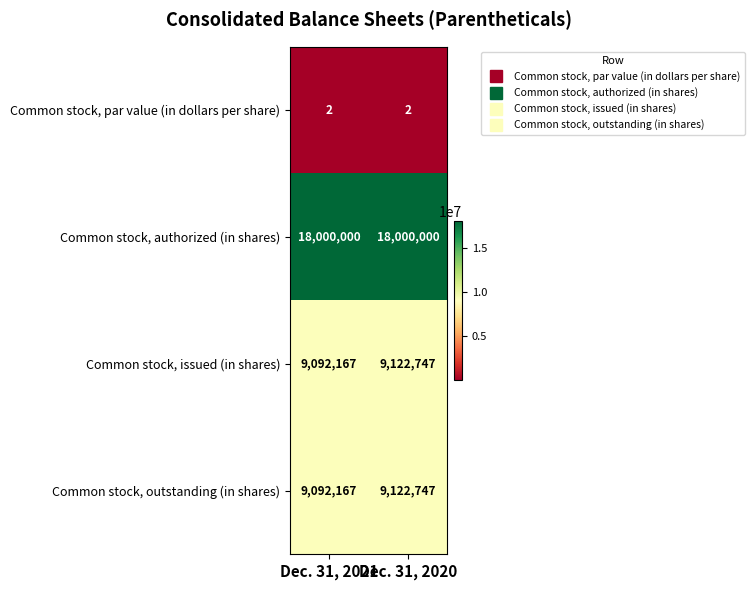

What is the lowest value of the Common stock, outstanding (in shares) series?

9092167